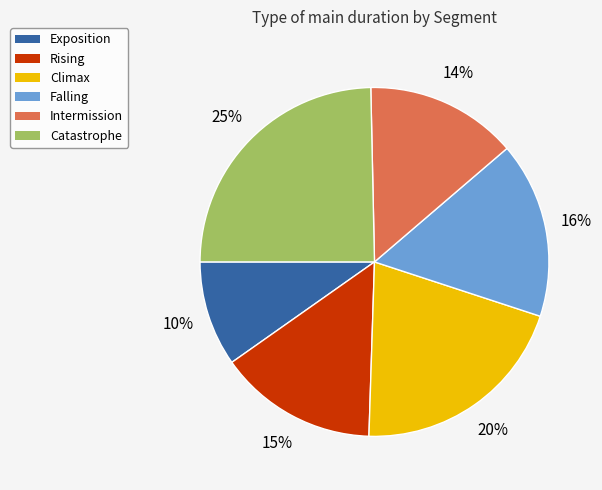

How many slices are in this pie chart?

6